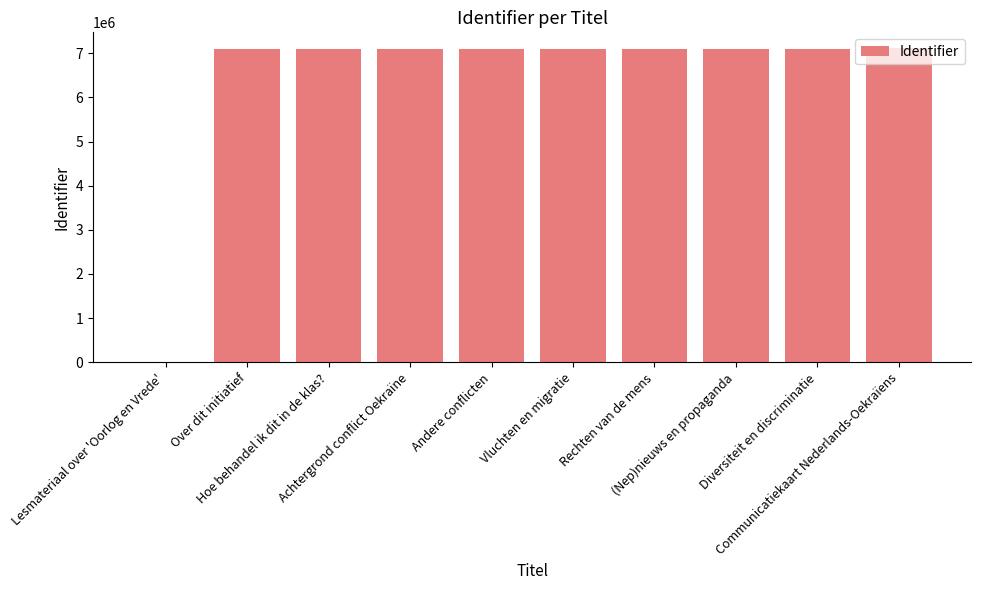

What is the sum of all values?

63895725